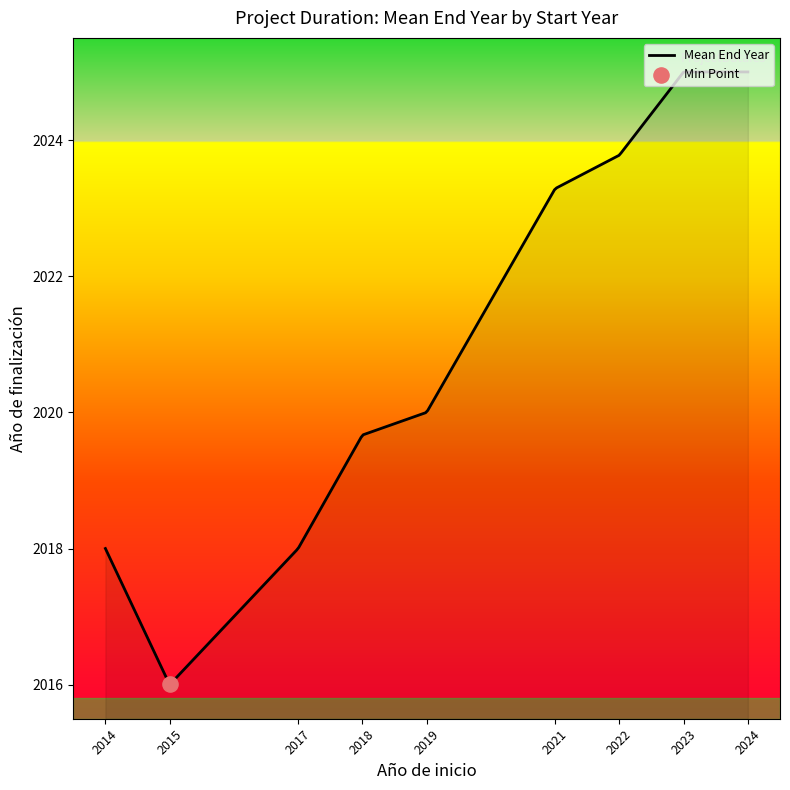

What is the difference between the maximum and minimum values?

9.0